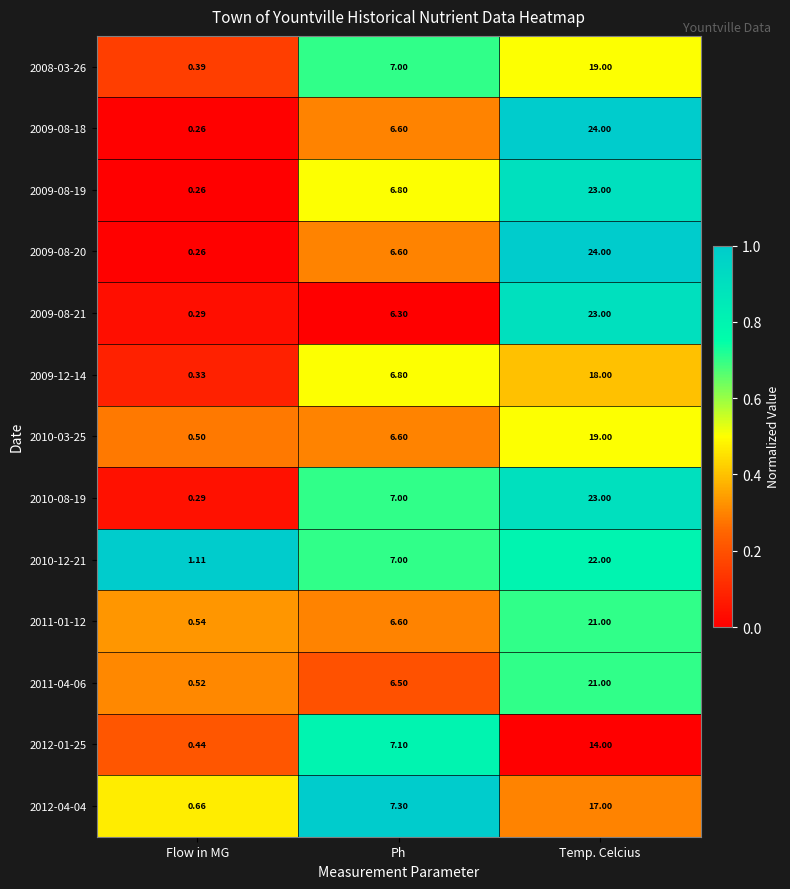

At which label does 2009-08-19 first exceed 6?

Ph